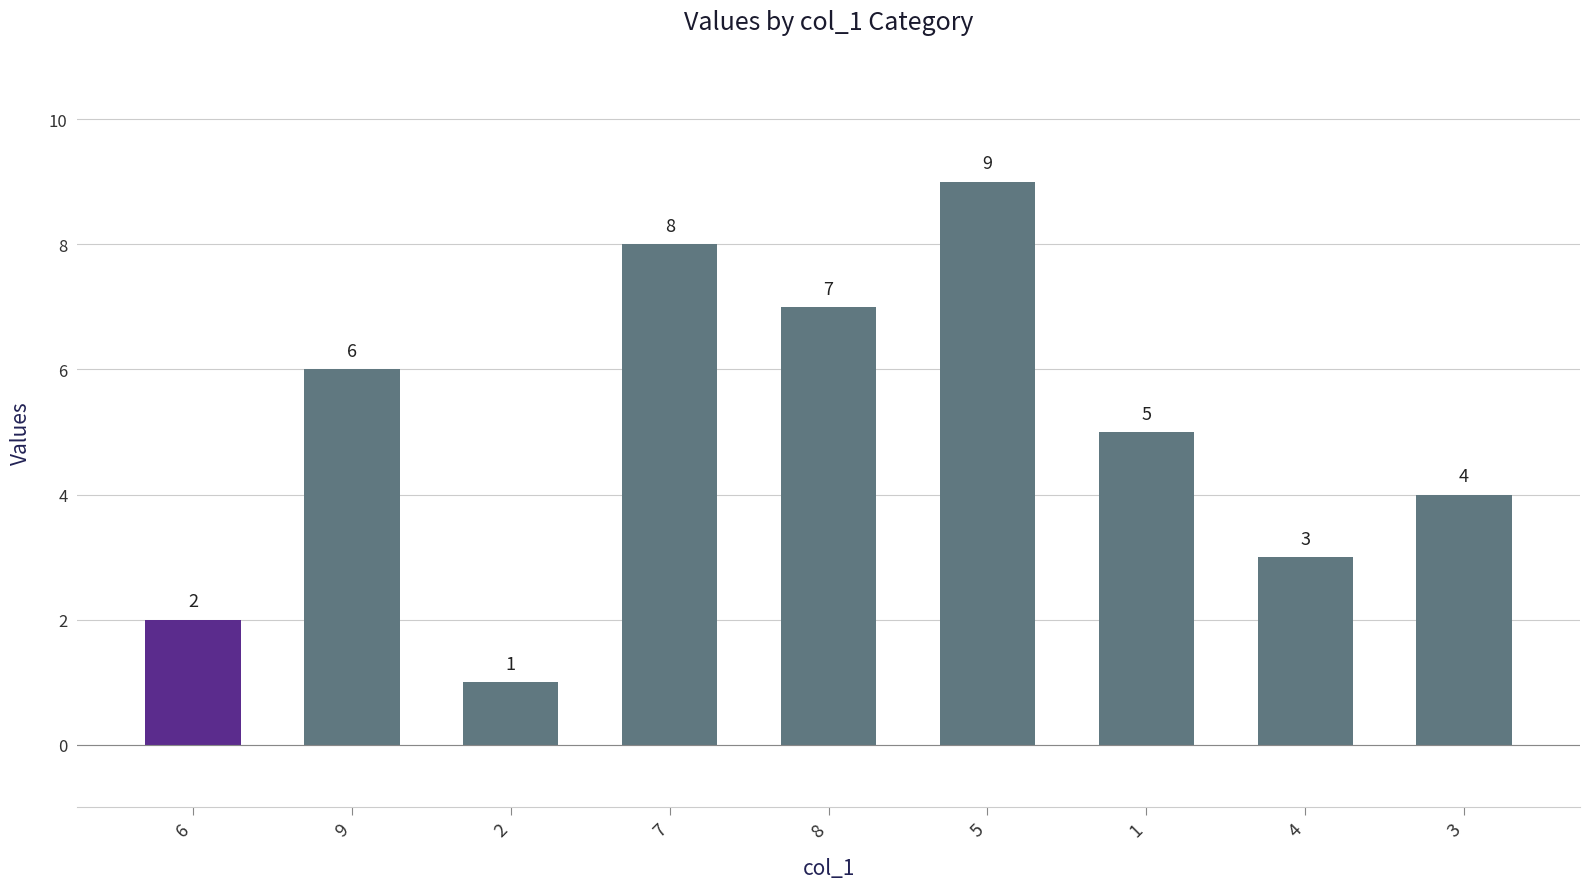

Approximately how many times larger is the value at 4 compared to 7?

0.4